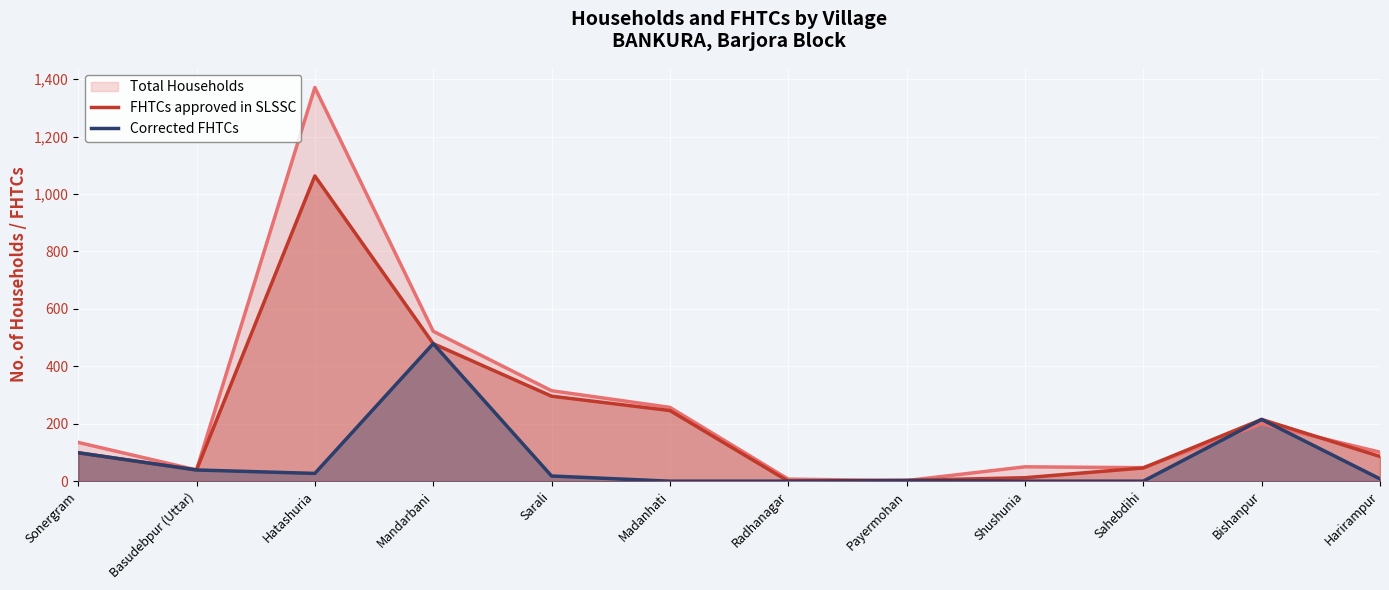

What is the sum of all FHTCs approved in SLSSC values?

2584